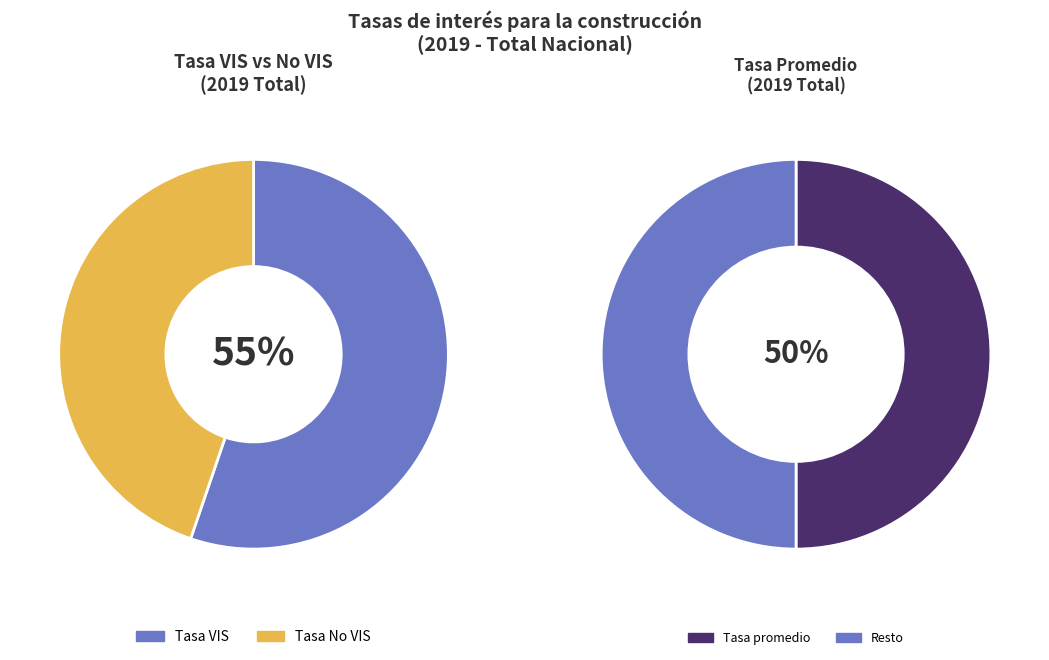

Is it true that diciembre is 14% of the pie?

False